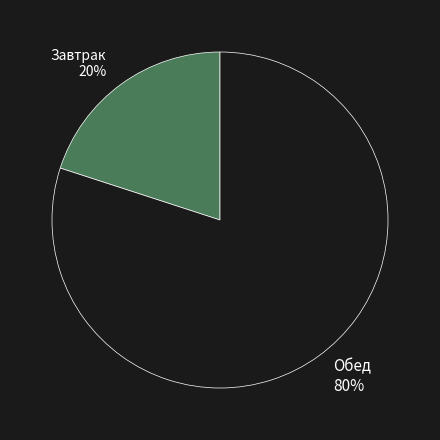

To the nearest percent, what is the combined percentage of Завтрак and Обед?

100%